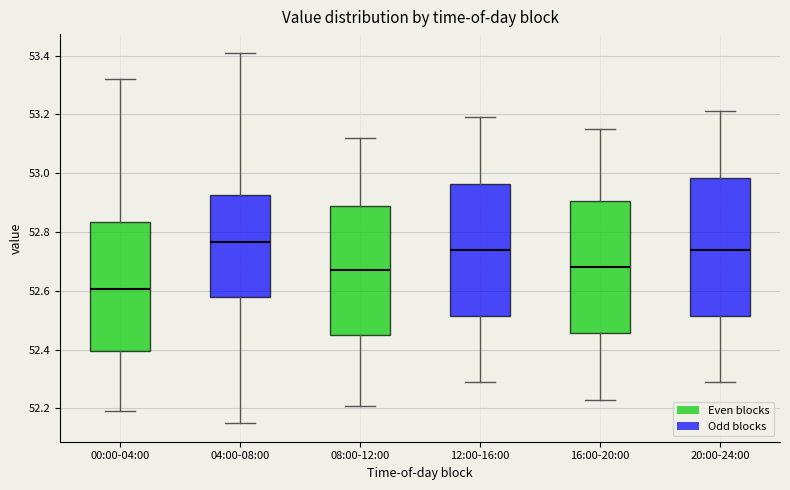

Reading left to right, transcribe this box plot: for each box, give where its median line is, the range the box spans, and where its two whiskers end, as read against the y-axis. The values are not printed on the chart, so give them approximately, as read against the axis.

00:00-04:00: median 52.60, box 52.40 to 52.84, whiskers 52.20 to 53.32
04:00-08:00: median 52.76, box 52.58 to 52.92, whiskers 52.16 to 53.42
08:00-12:00: median 52.68, box 52.46 to 52.90, whiskers 52.22 to 53.12
12:00-16:00: median 52.74, box 52.52 to 52.96, whiskers 52.30 to 53.20
16:00-20:00: median 52.68, box 52.46 to 52.90, whiskers 52.24 to 53.16
20:00-24:00: median 52.74, box 52.52 to 52.98, whiskers 52.30 to 53.22